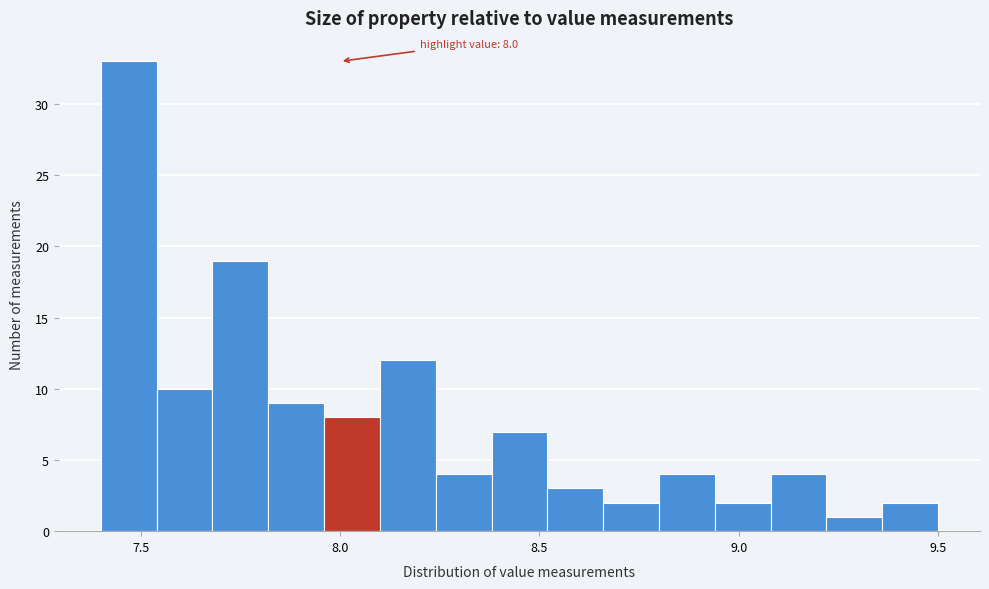

Read against the x-axis, roughly where is the centre of the tallest bar?

7.45